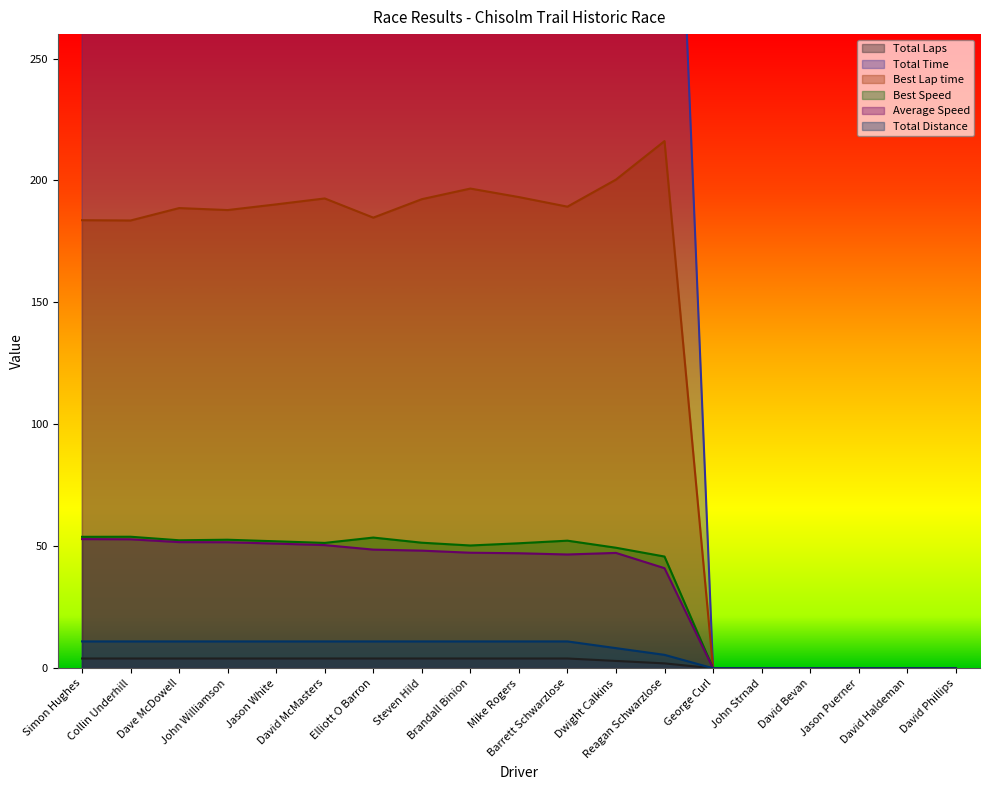

What is the greatest value displayed?

848.9